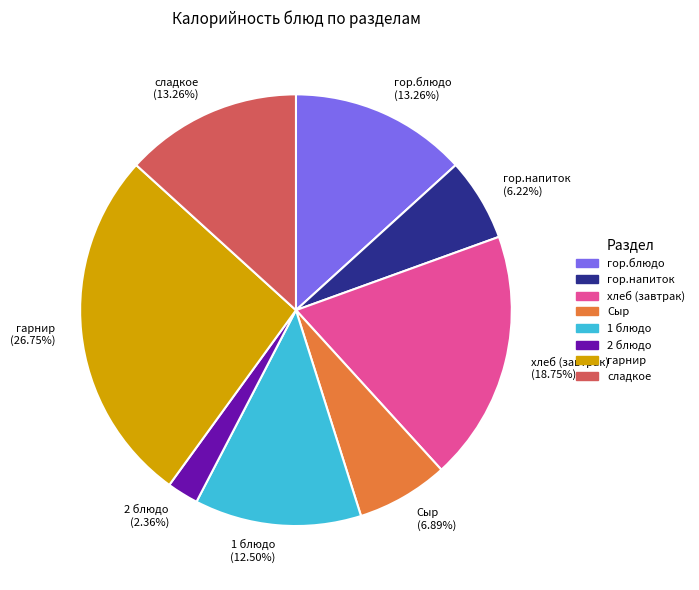

Which has a higher value, гор.блюдо or хлеб (завтрак)?

хлеб (завтрак)